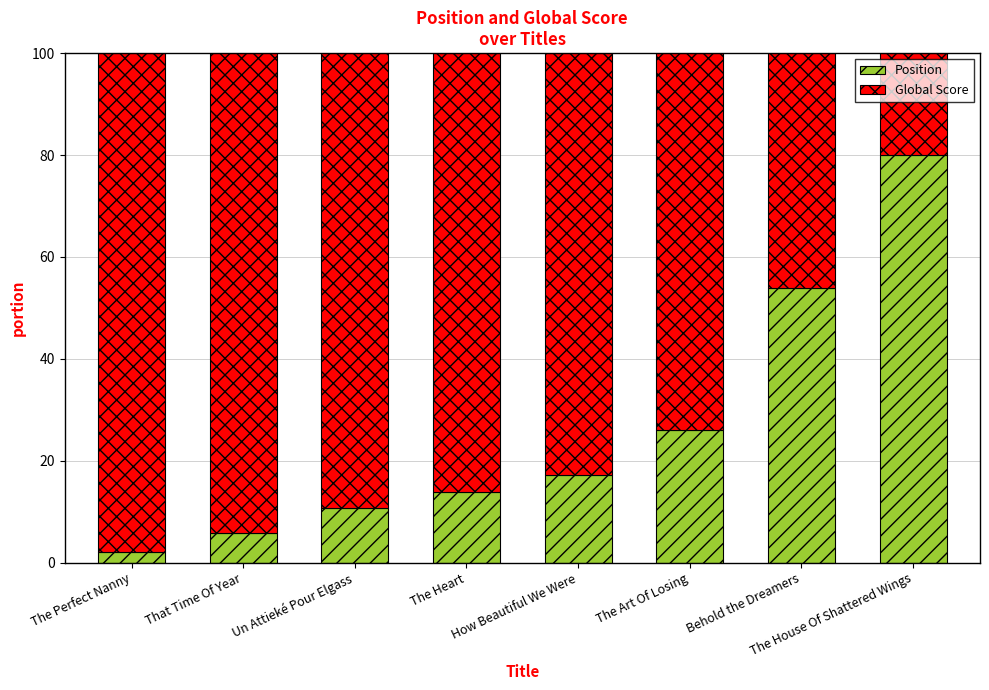

Does the chart contain any negative values?

No